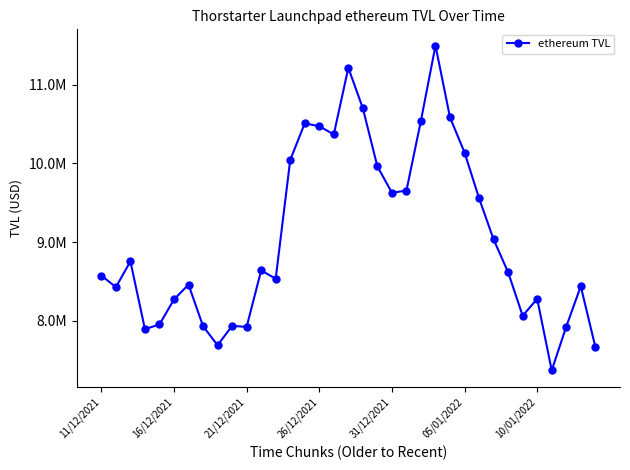

True or false: the data has more than 1 interior local peaks.

True